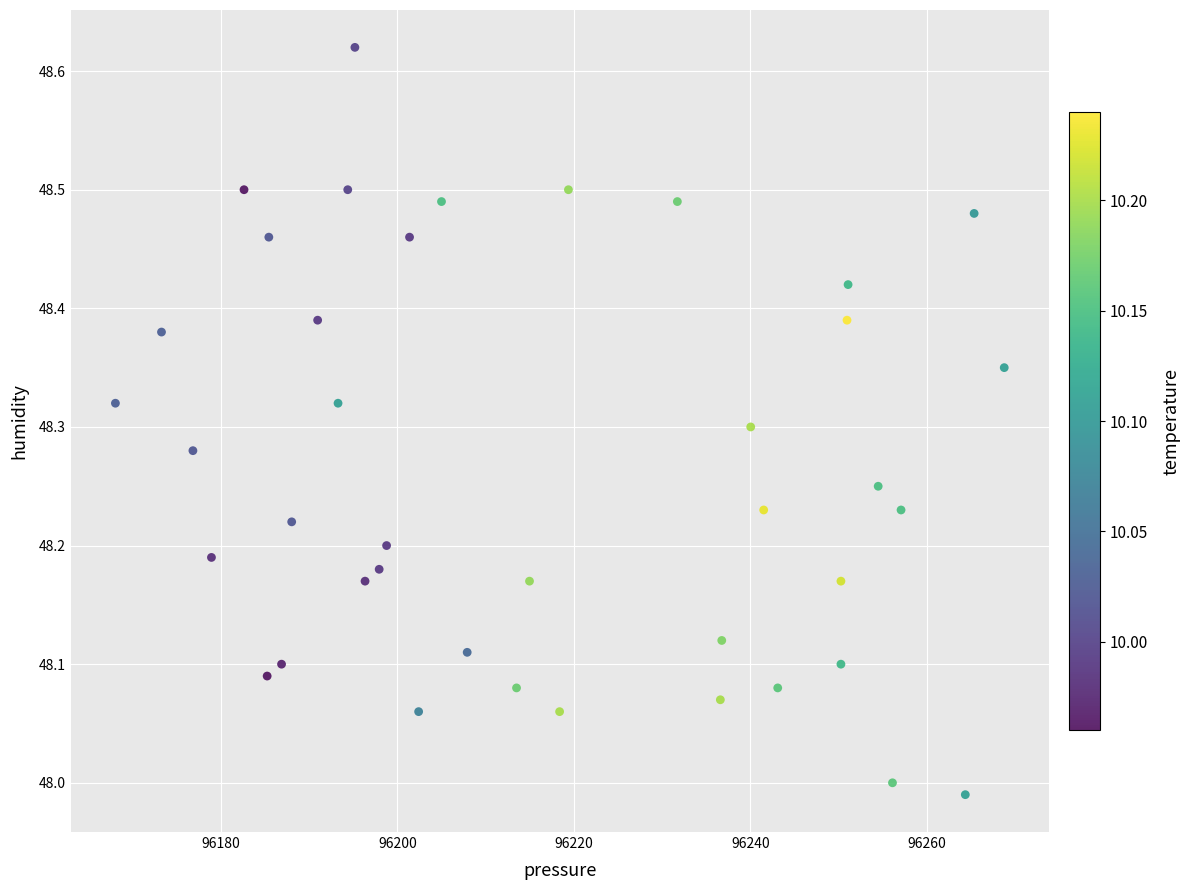

What is the range of Y values (max minus min)?

0.6